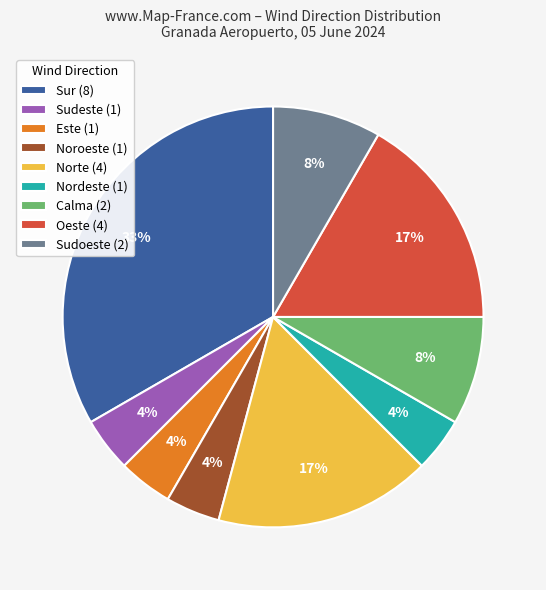

Combined, do Calma (2) and Nordeste (1) account for over 50%?

No